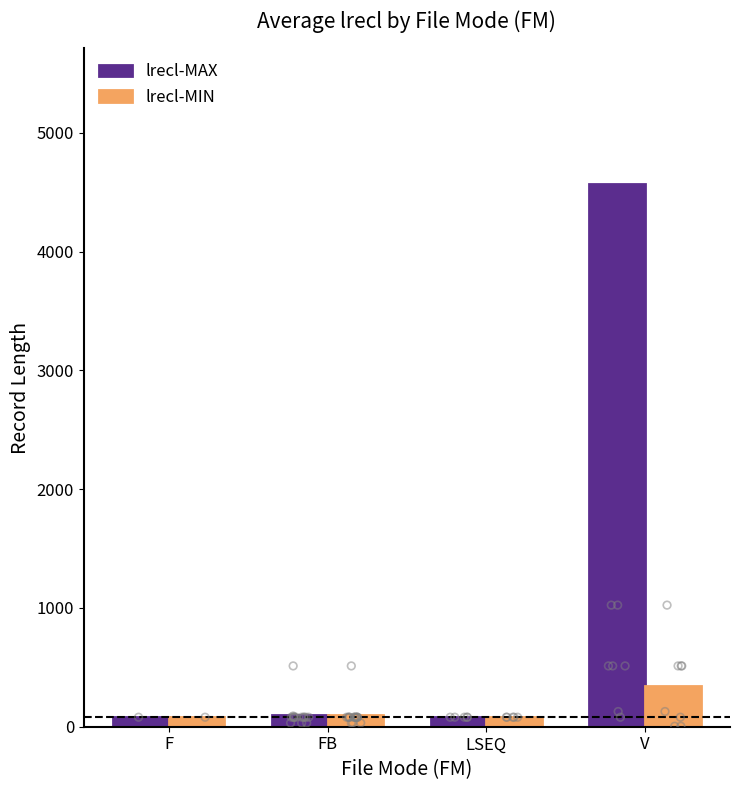

Is the value of lrecl-MAX at LSEQ greater than the value of lrecl-MIN at FB?

No